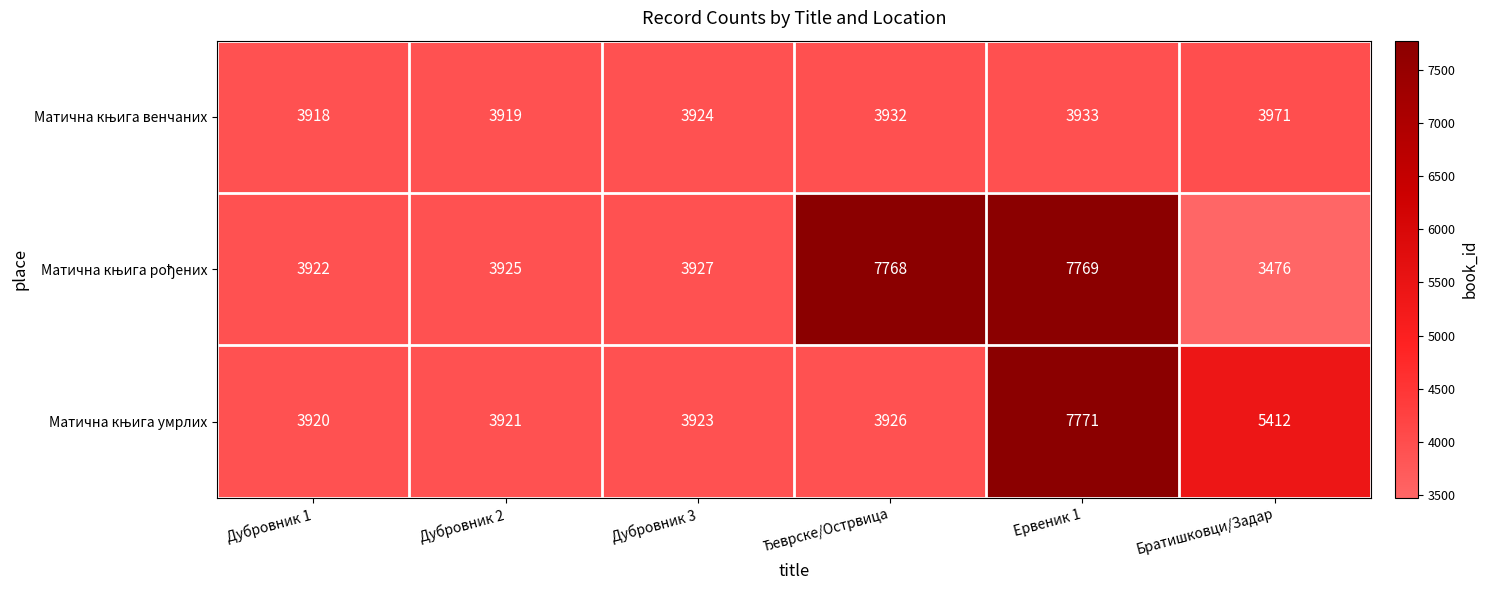

How many series are shown in this chart?

3